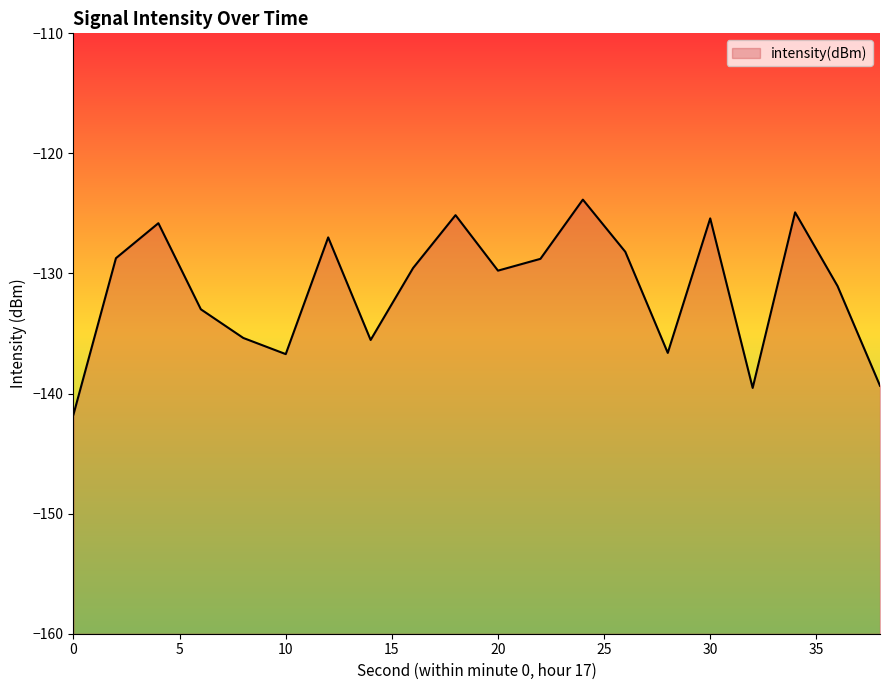

What is the change in value from 8 to 24?

+11.5